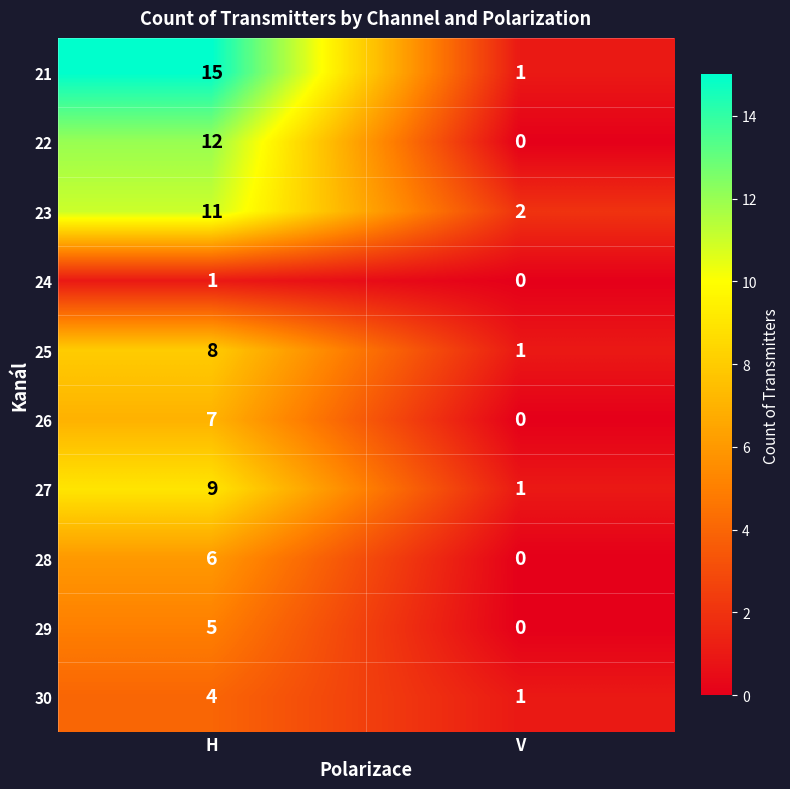

What is the difference between the maximum and minimum values in the 23 series?

9